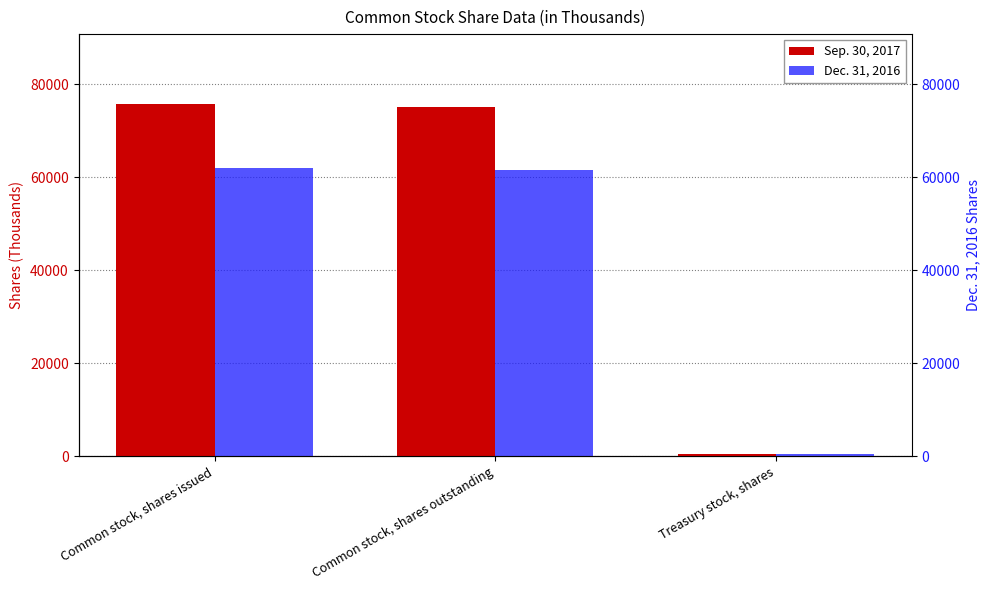

Where does the Dec. 31, 2016 series first go above 61465?

Common stock, shares issued